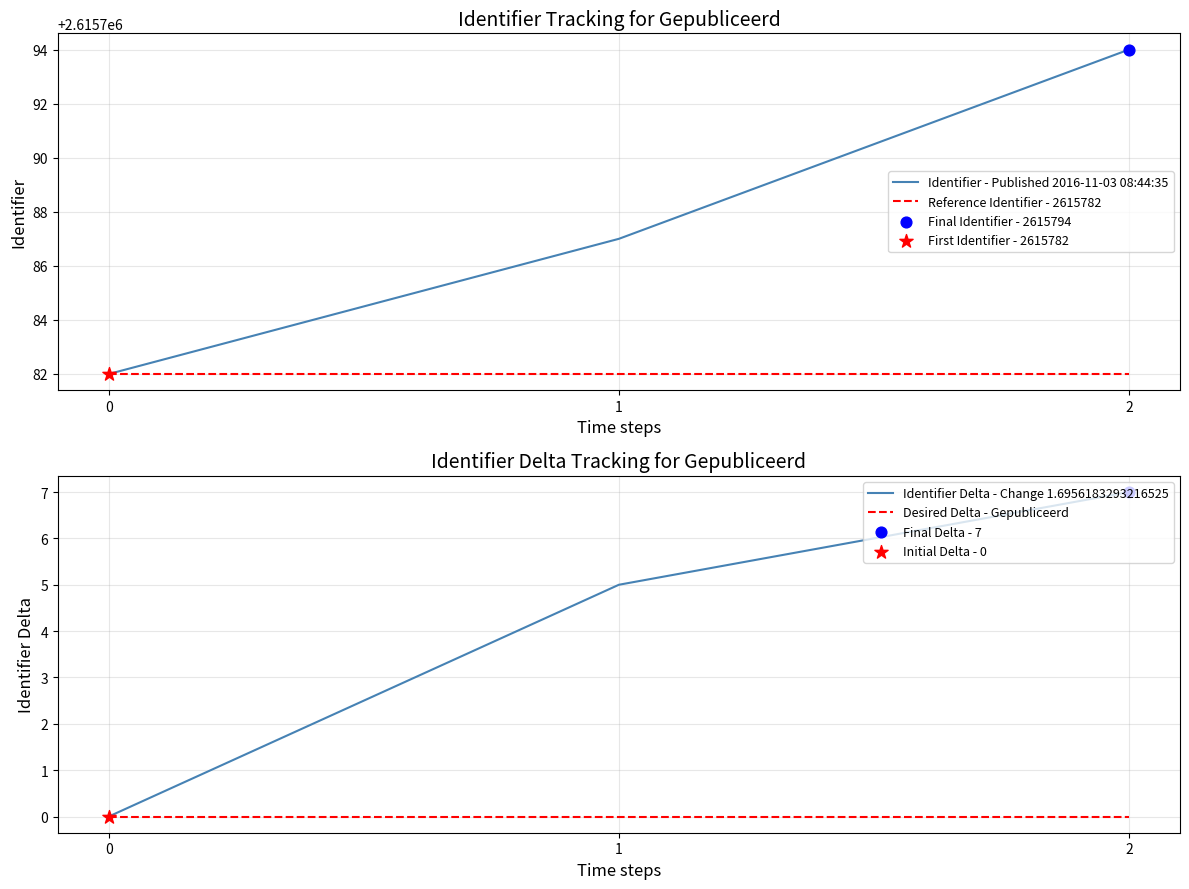

At which category is the sum across all series the highest?

2